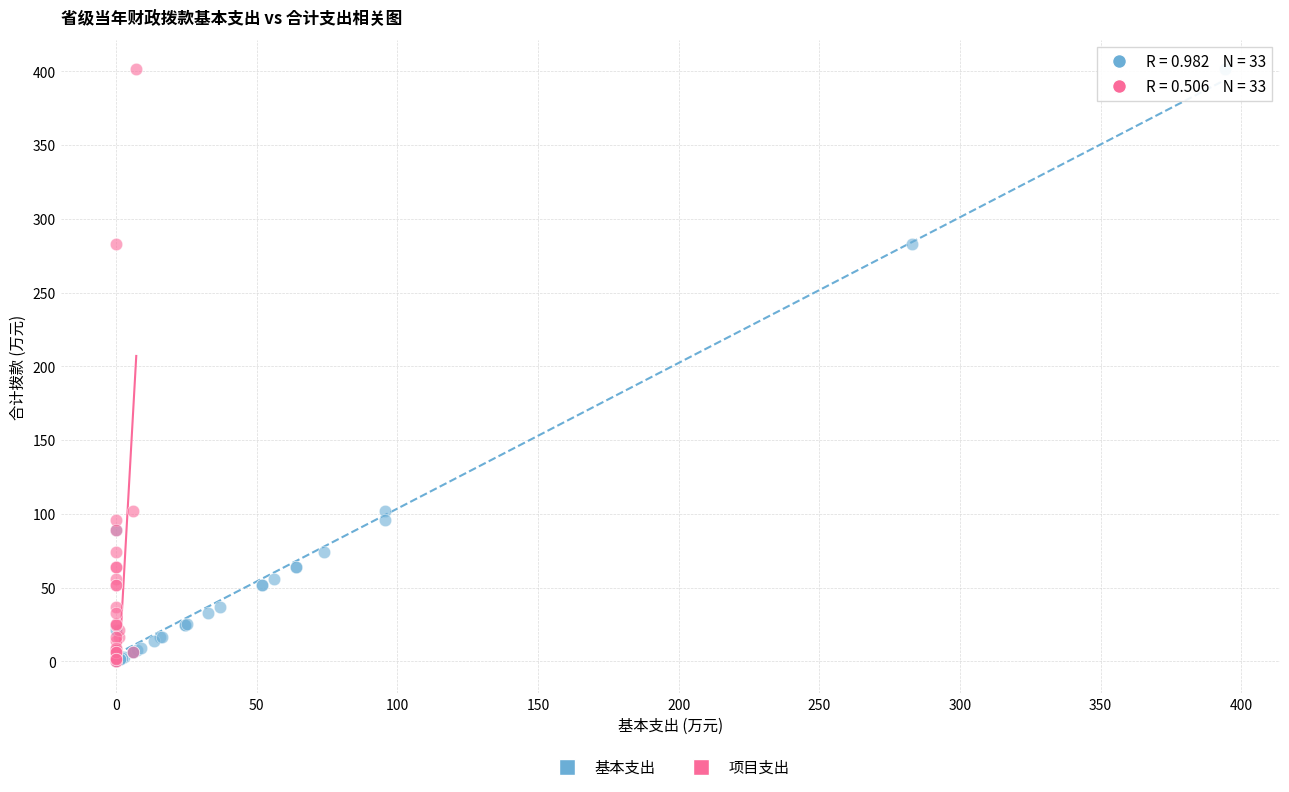

What are all the series names shown in the legend?

基本支出, 项目支出